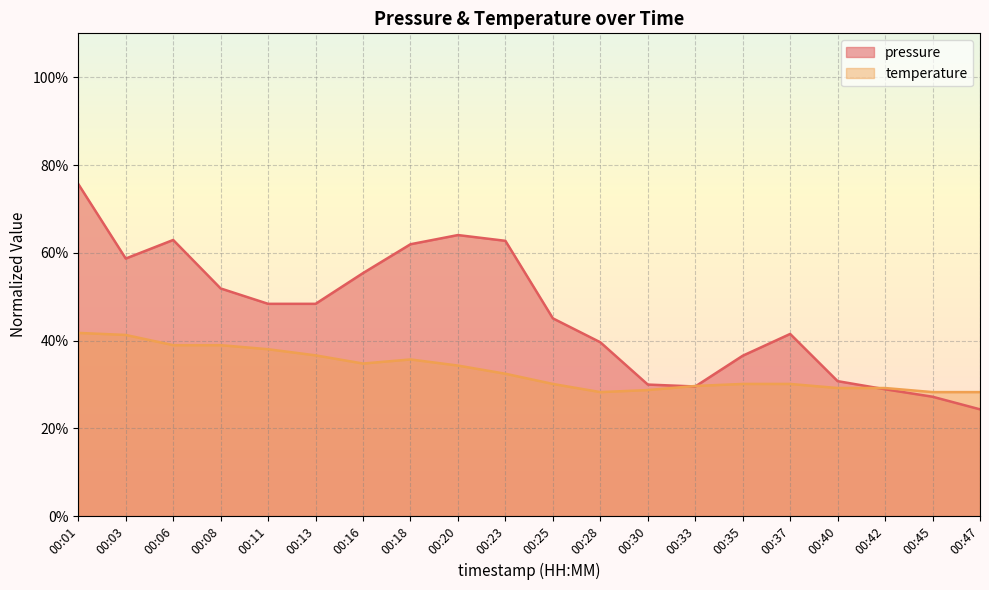

What is the difference between the second highest and minimum values in the pressure series?

39.7